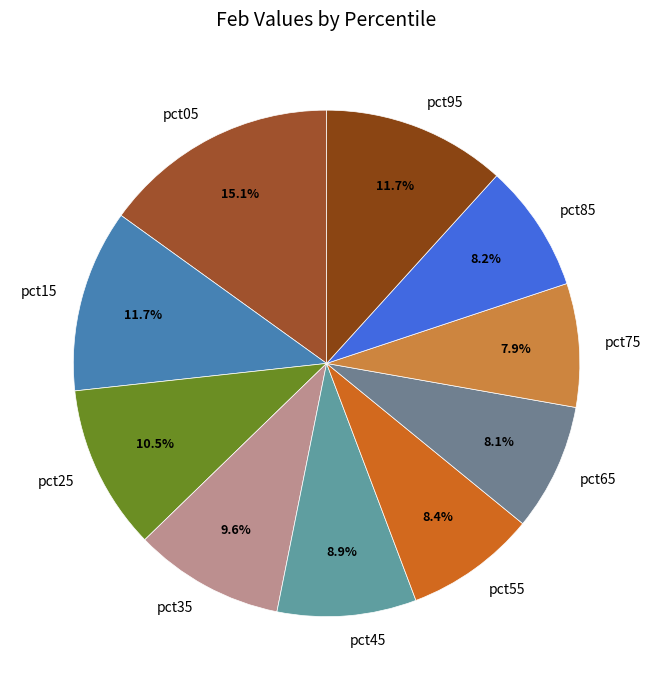

Which has a higher value, pct85 or pct45?

pct45